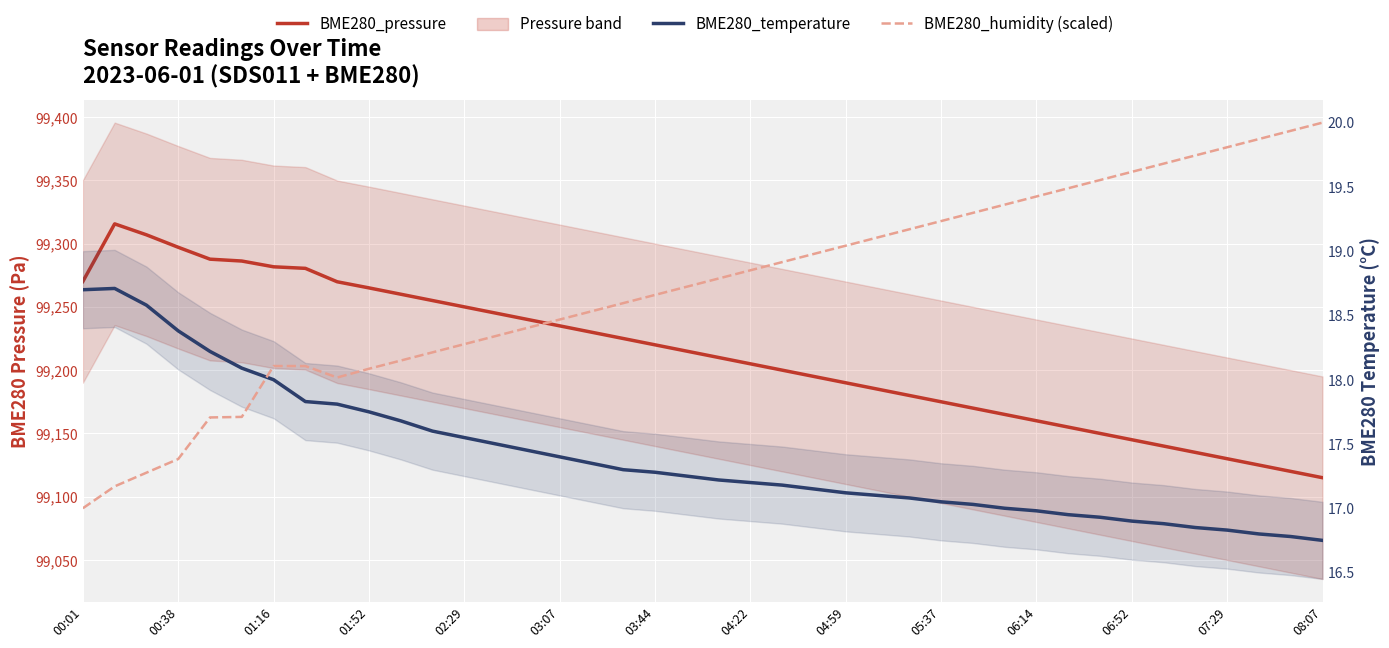

How many values in the BME280_humidity (scaled) series are below 18?

6